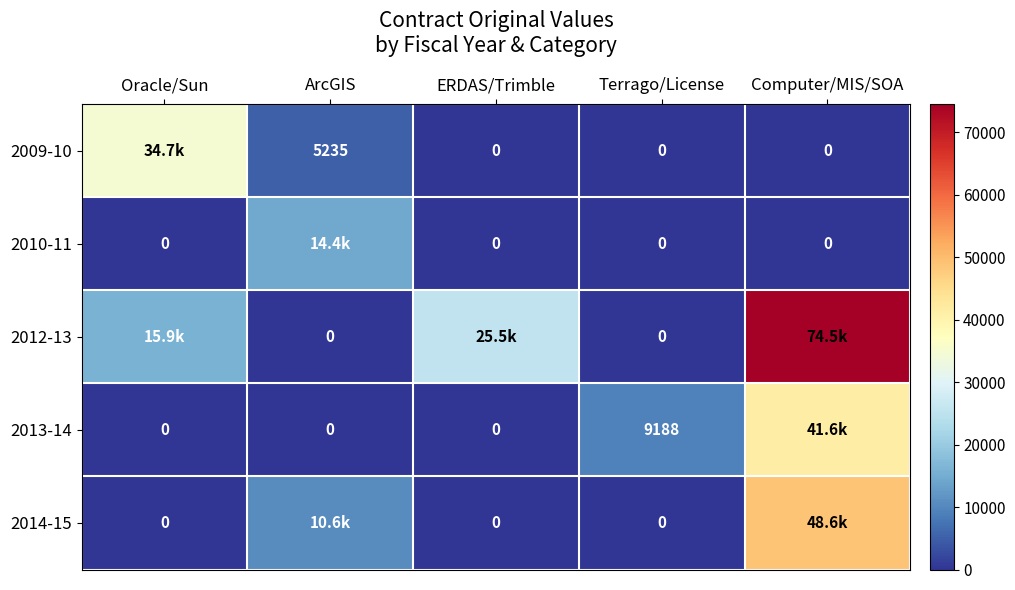

Is the value of 2010-11 at ERDAS/Trimble greater than the value of 2013-14 at Terrago/License?

No